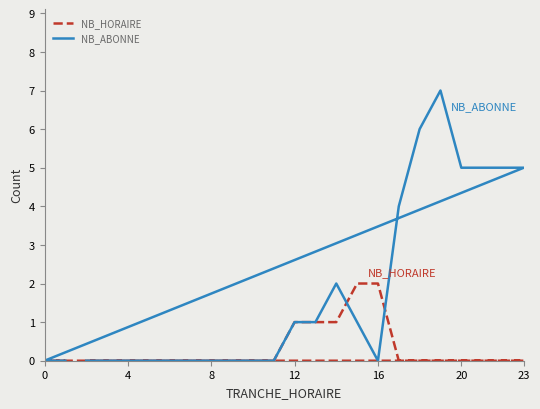

The NB_ABONNE series shows 3 at 12. True or false?

False